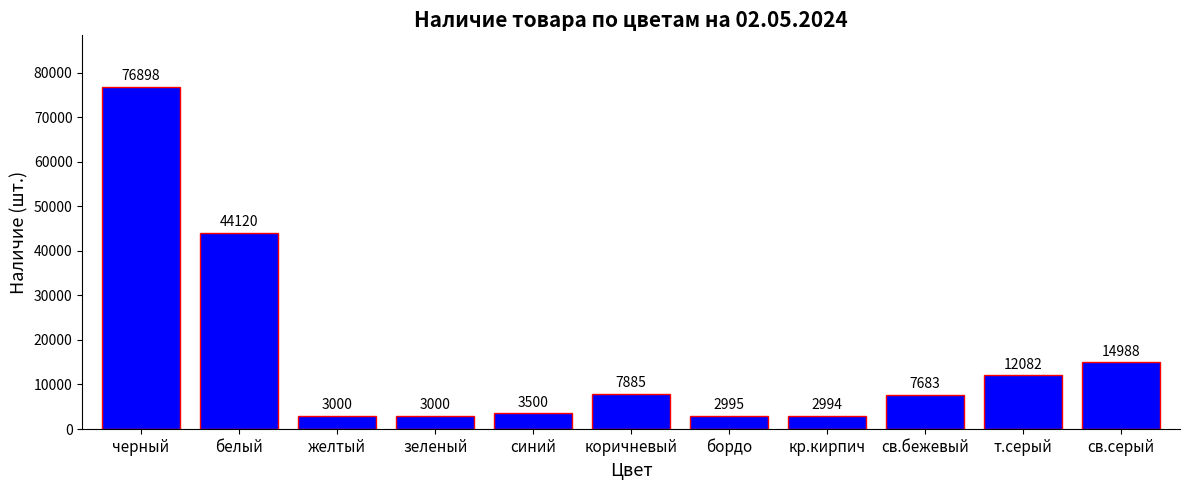

How many data points are less than 7683?

5